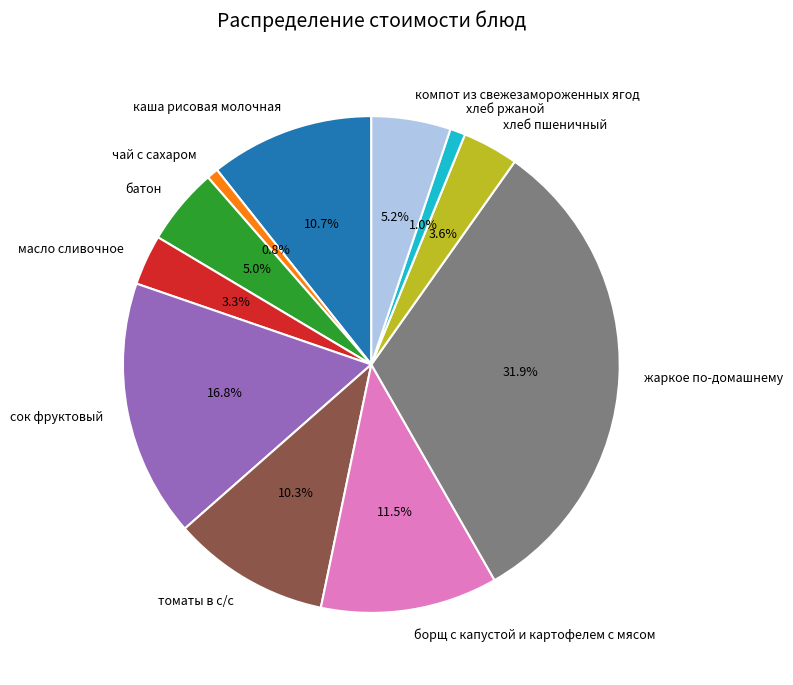

Does жаркое по-домашнему account for over 50% of the chart?

No